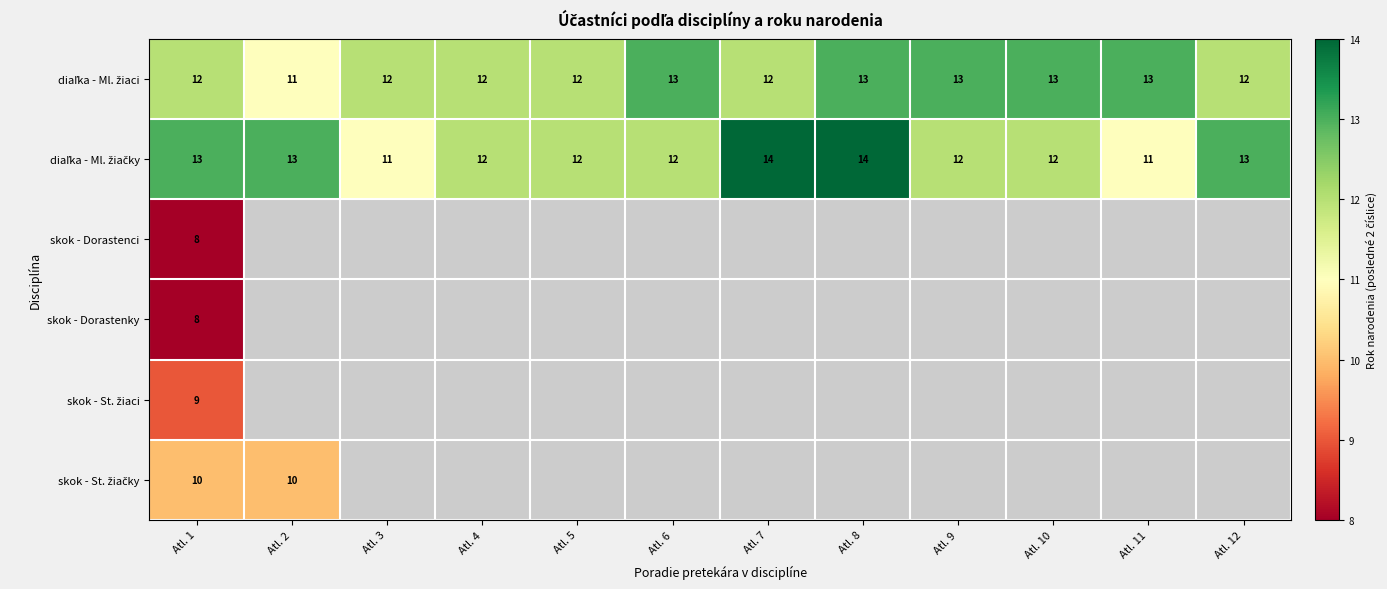

Which series has the largest range (max minus min)?

diaľka - Ml. žiačky